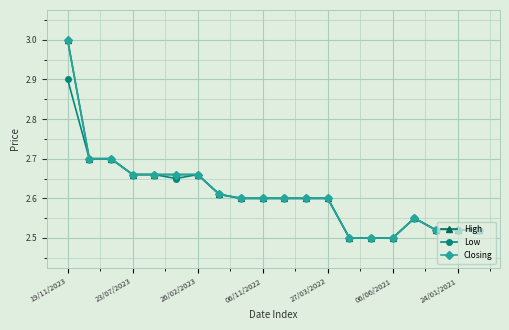

How many lines are shown in the chart?

3